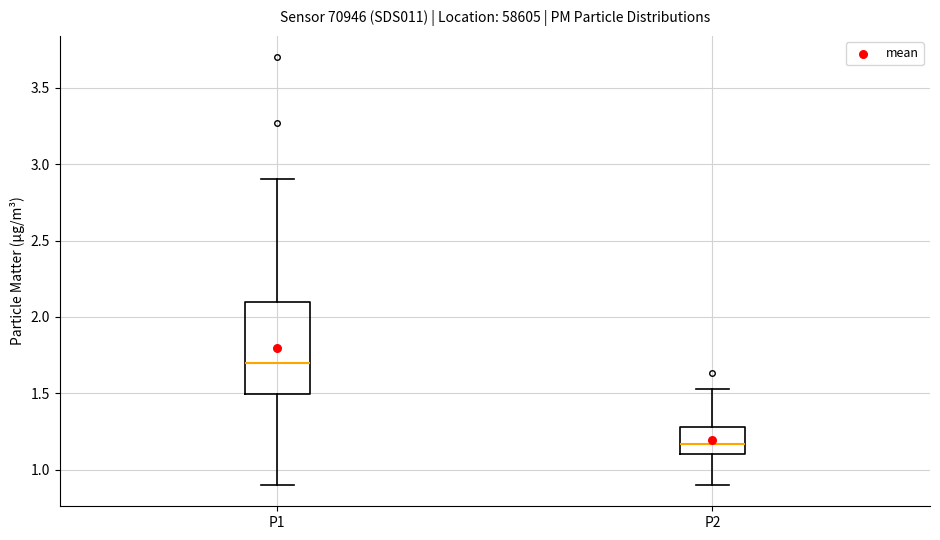

Where is the lower edge of the box for P1 on the y-axis? The values are not printed on the chart, so give them approximately, as read against the axis.

1.50